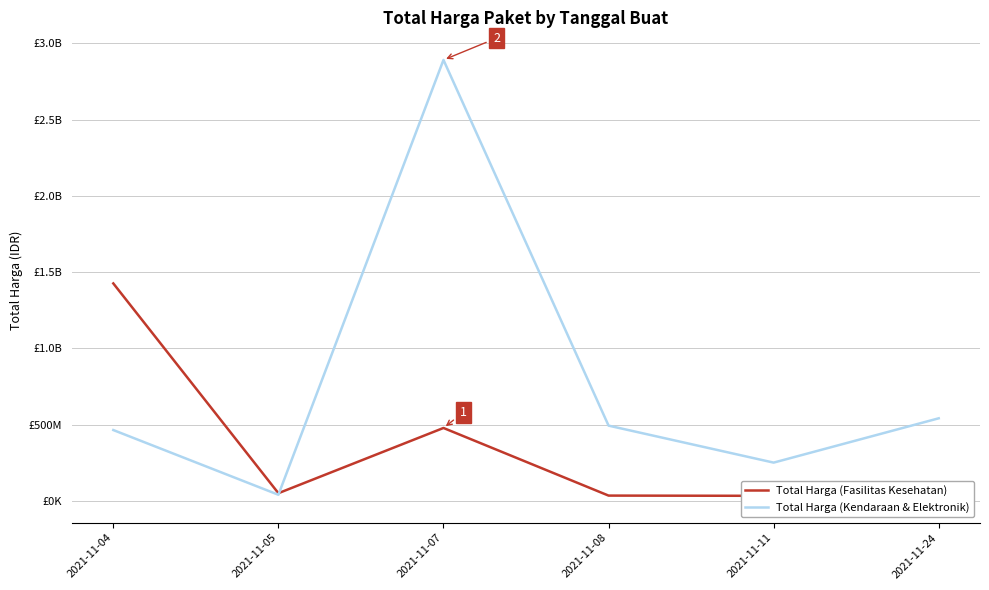

List the labels in order of Total Harga (Fasilitas Kesehatan) value, largest first.

2021-11-04, 2021-11-07, 2021-11-05, 2021-11-08, 2021-11-11, 2021-11-24